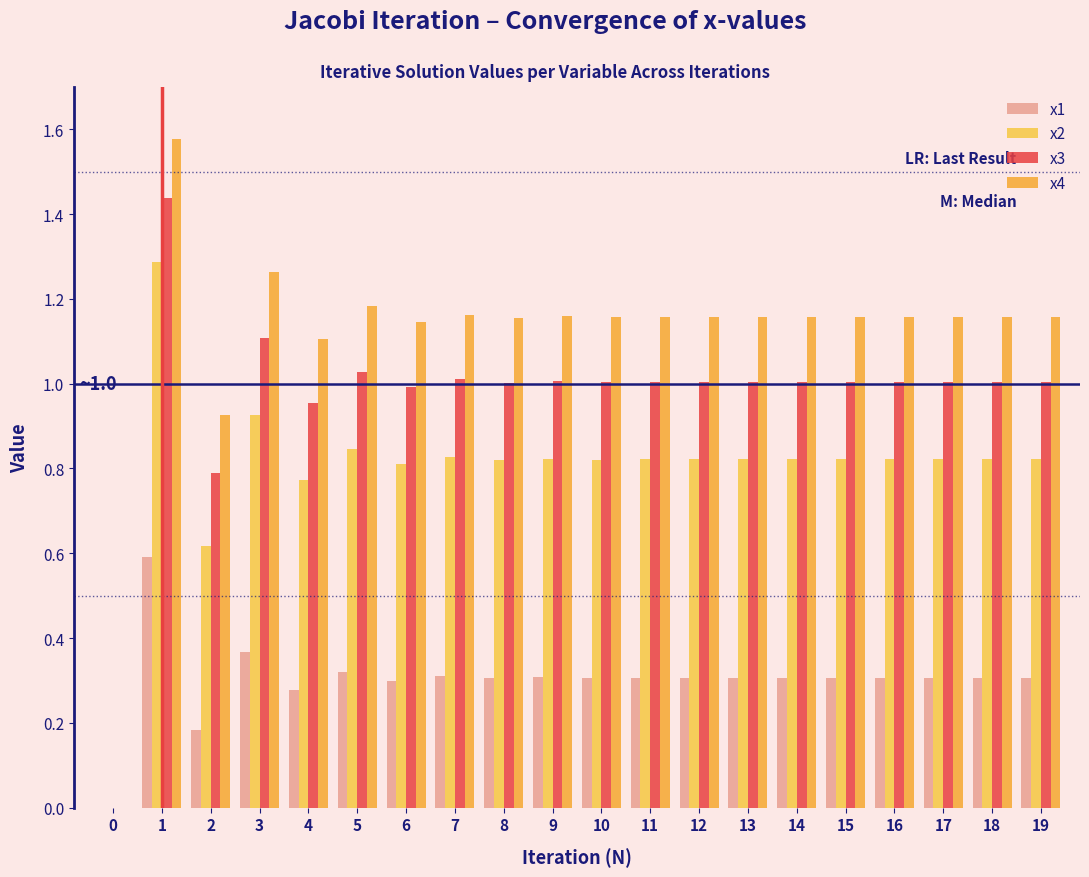

Does the chart contain stacked bars?

No